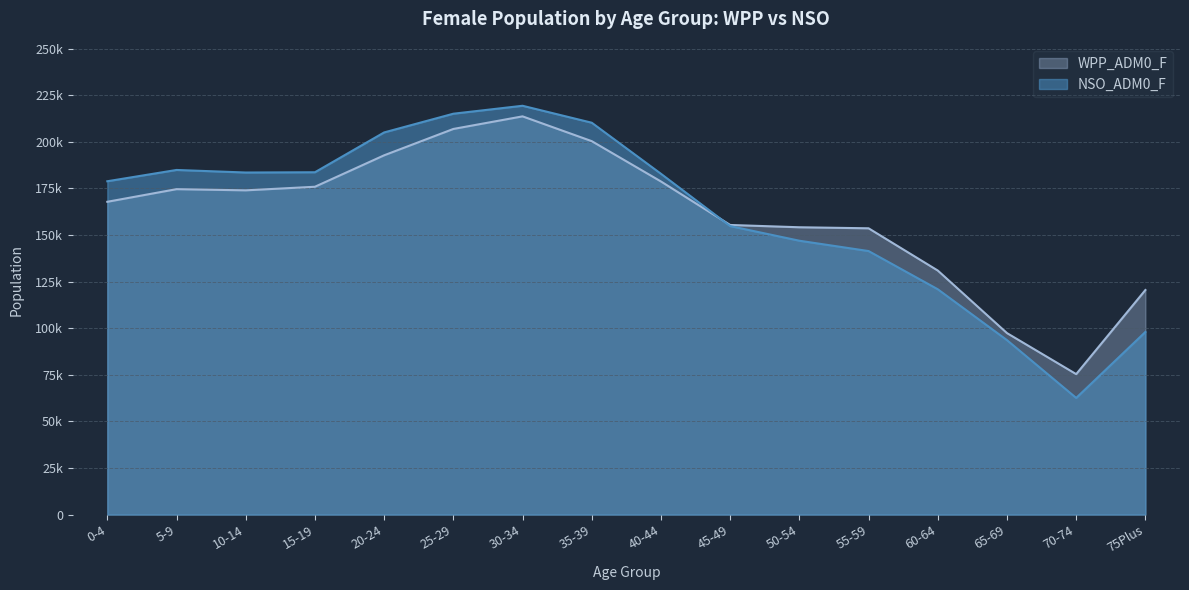

Which series has the largest total across all categories?

NSO_ADM0_F